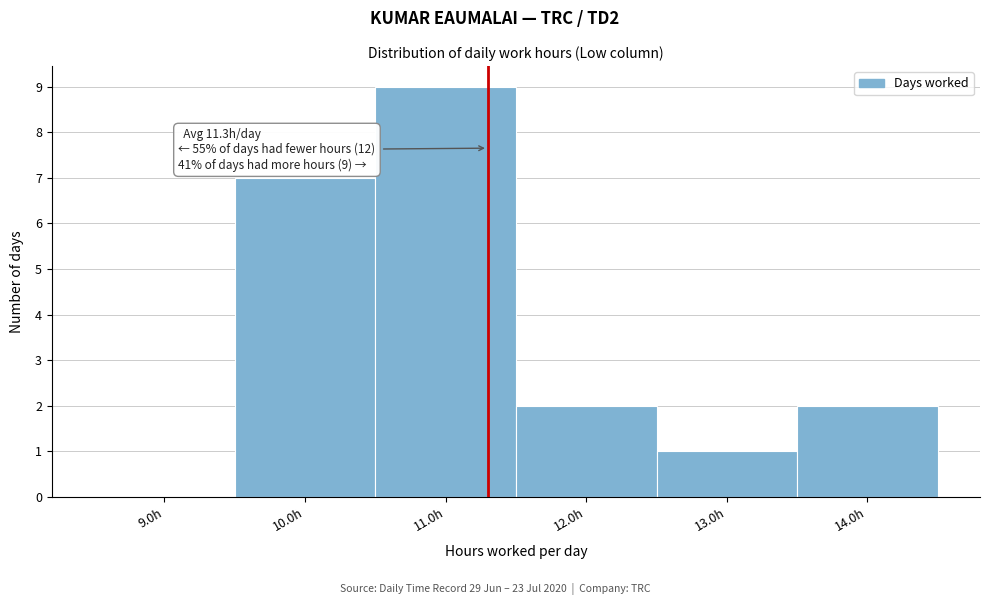

Over which range of the x-axis is the bar tallest?

10.5 to 11.5